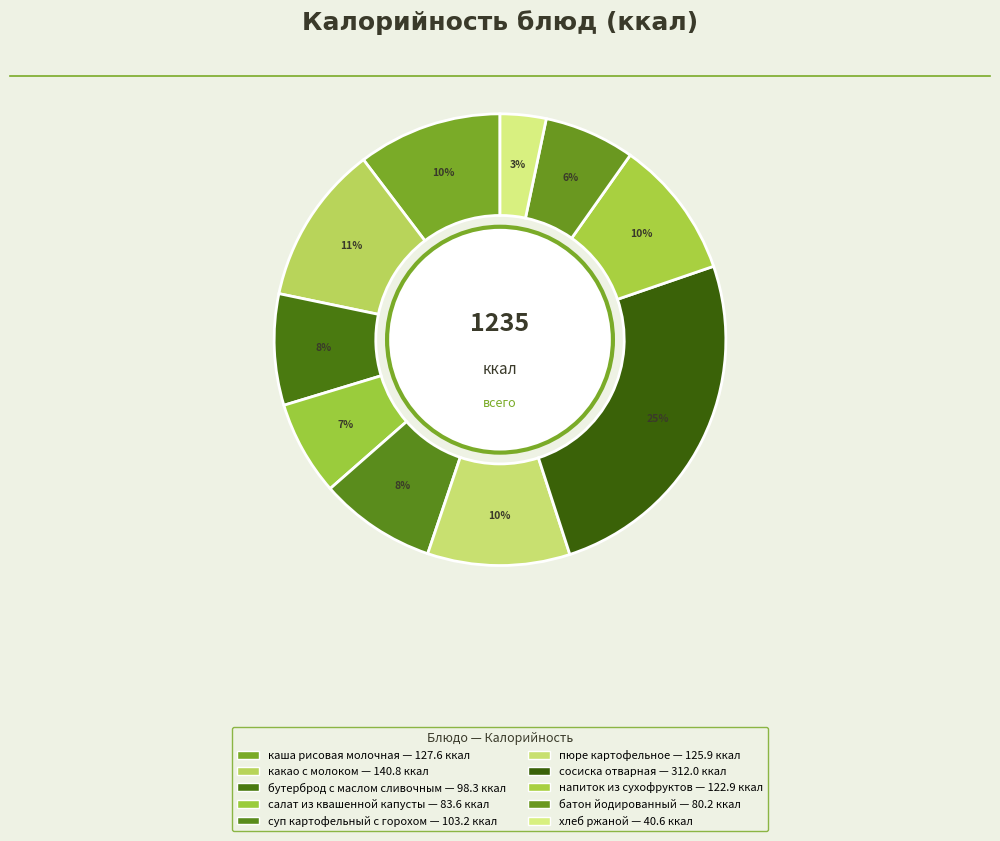

To the nearest percent, what is the average slice percentage?

10%